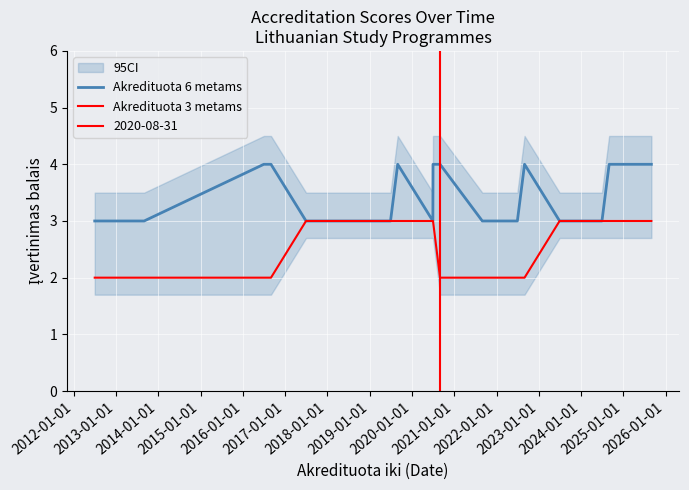

What is the smallest value displayed?

2